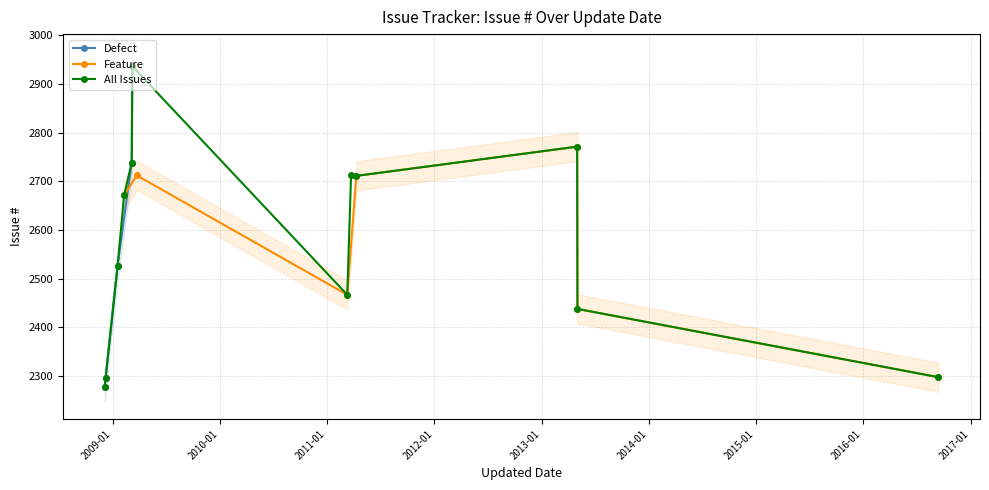

True or false: Defect has more than 0 interior local peaks.

False